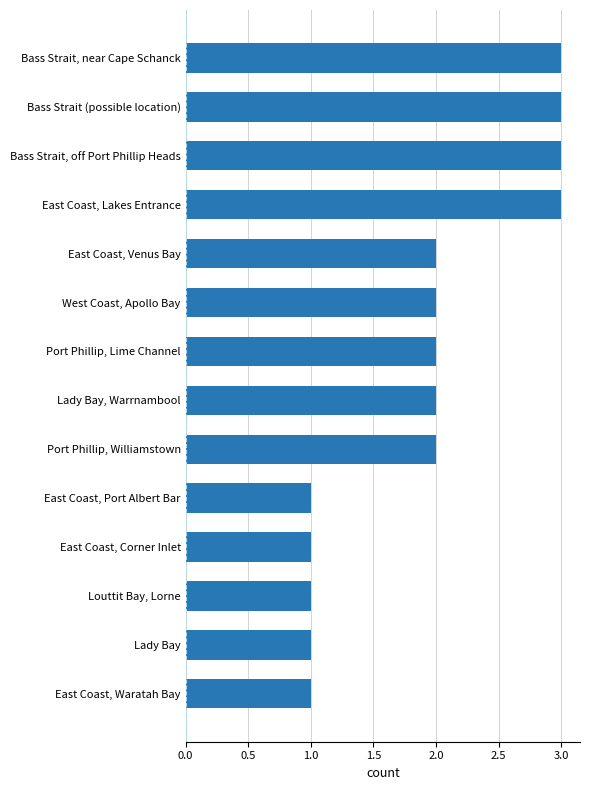

Read the value at Bass Strait, off Port Phillip Heads.

3